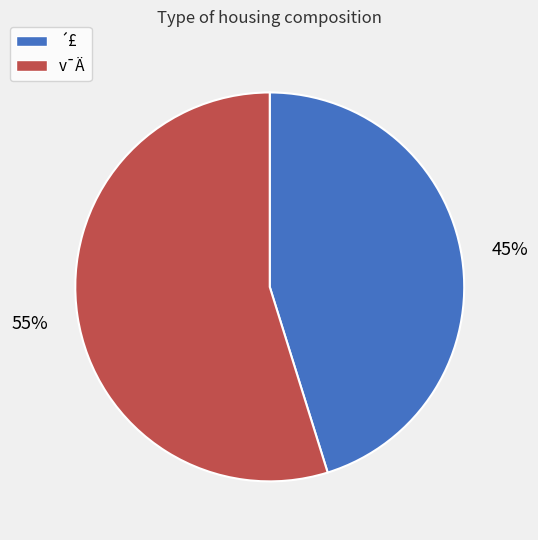

To the nearest percent, what is the difference between the largest and smallest slice percentages?

10%